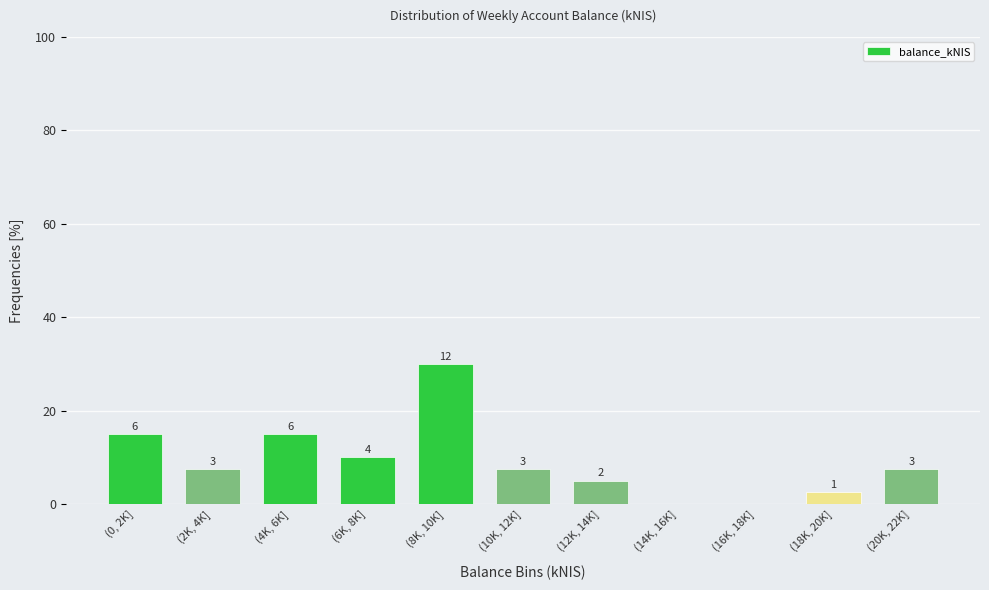

Are the bars horizontal?

No